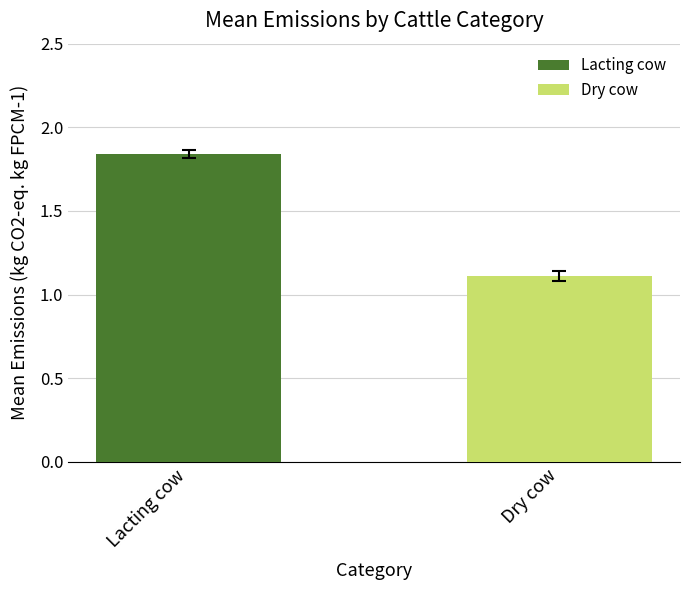

What are all the series names shown in the legend?

Lacting cow, Dry cow